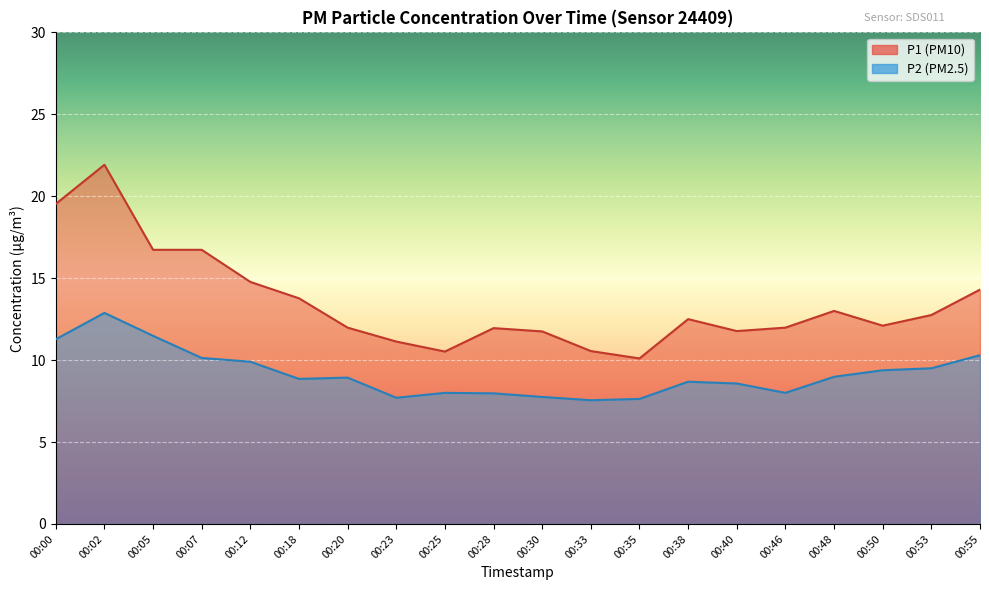

What is the sum of all P2 values?

183.4